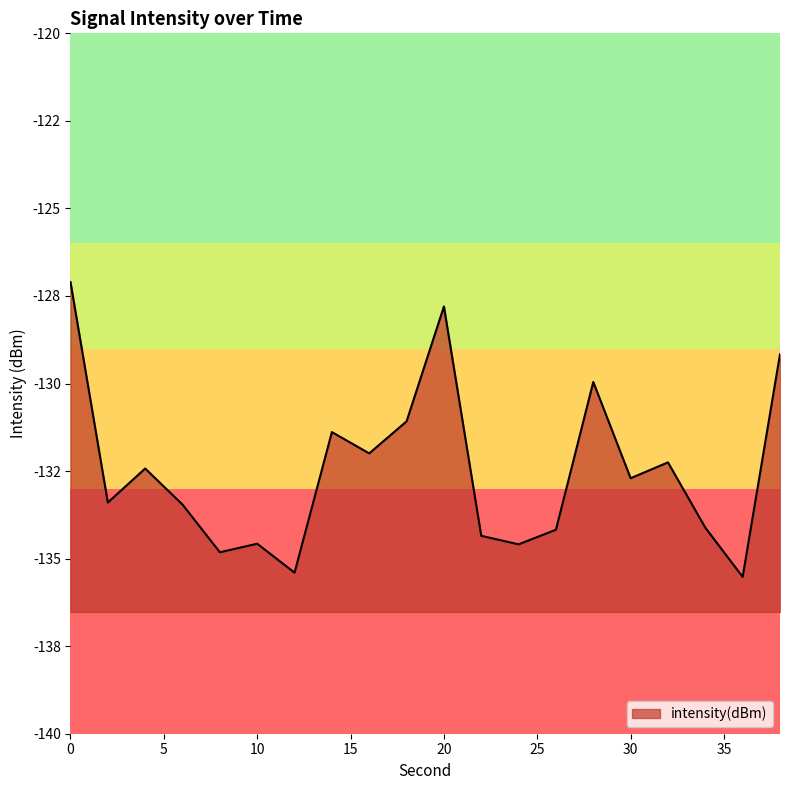

Where is the first local minimum?

2